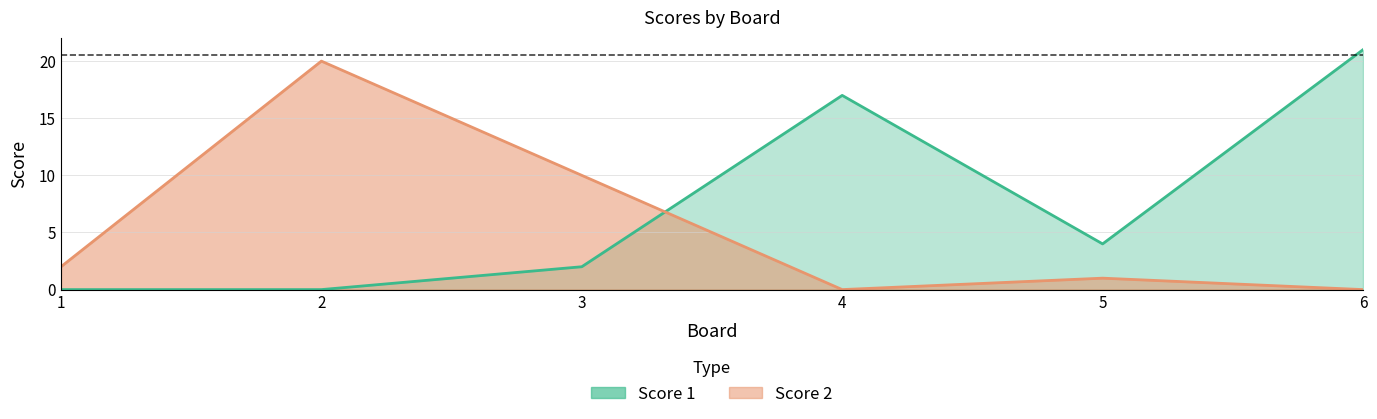

What is the average value of the Score 1 series?

7